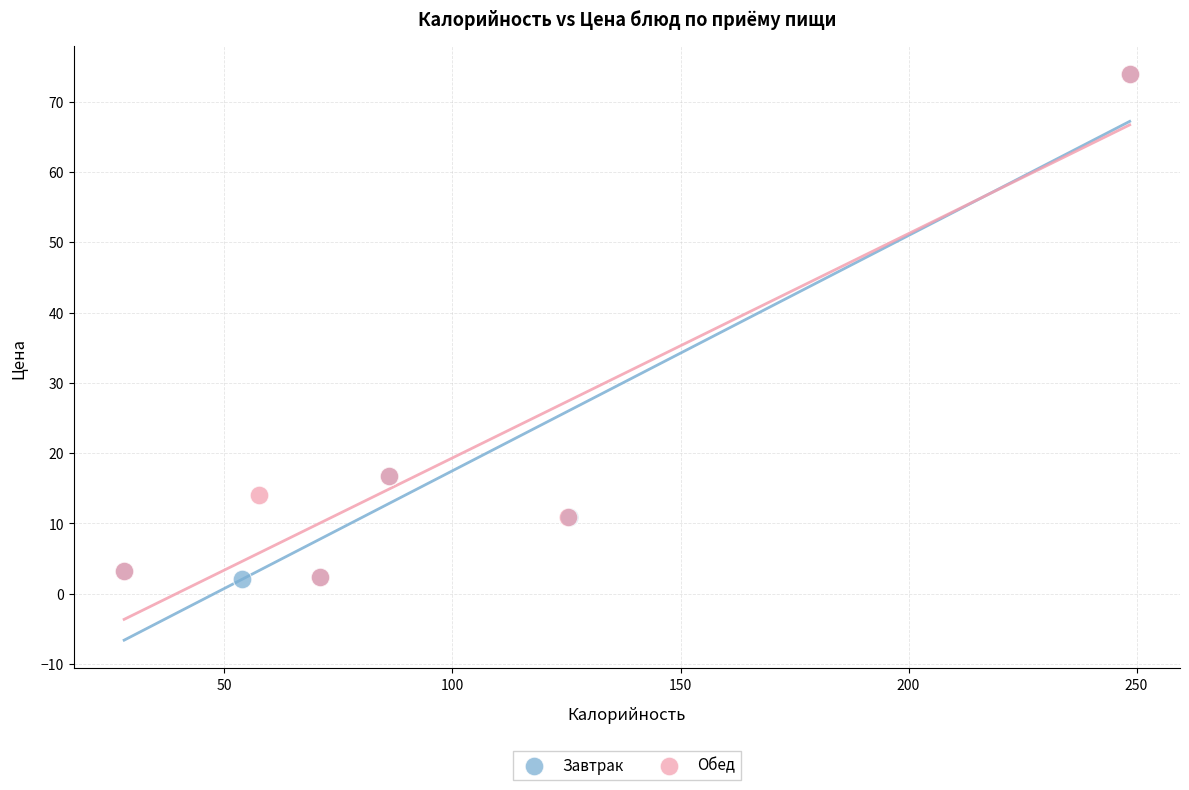

What are all the series names shown in the legend?

Завтрак, Обед